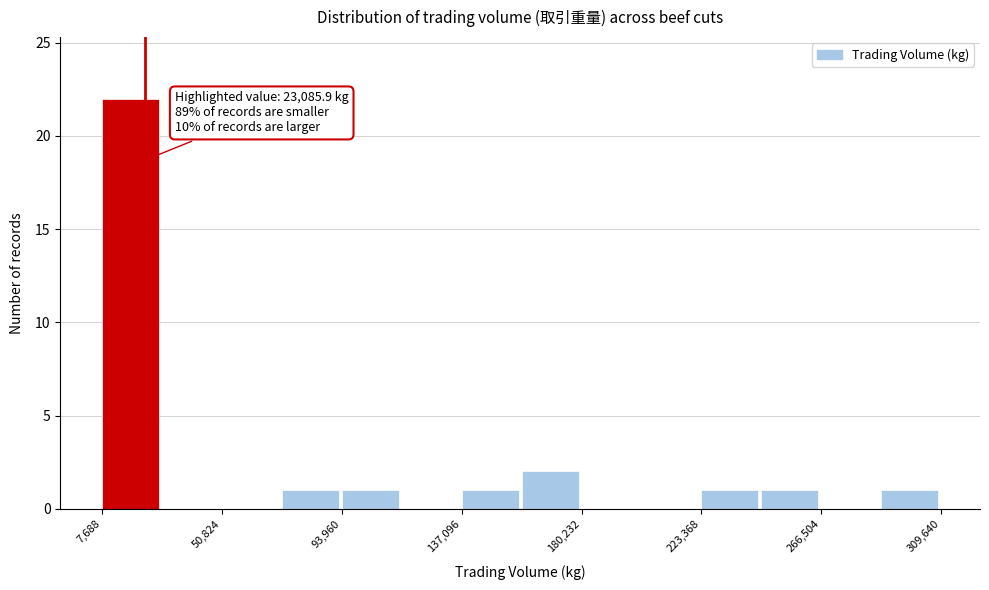

Over which range of the x-axis is the bar tallest?

10000 to 30000